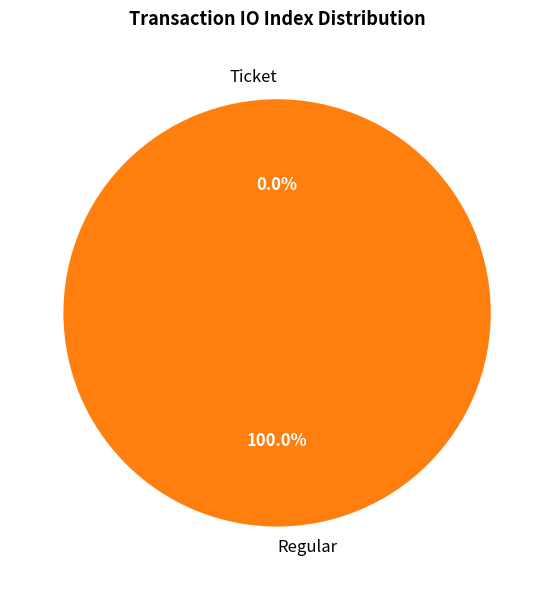

What percentage is the Regular slice, to the nearest percent?

100%